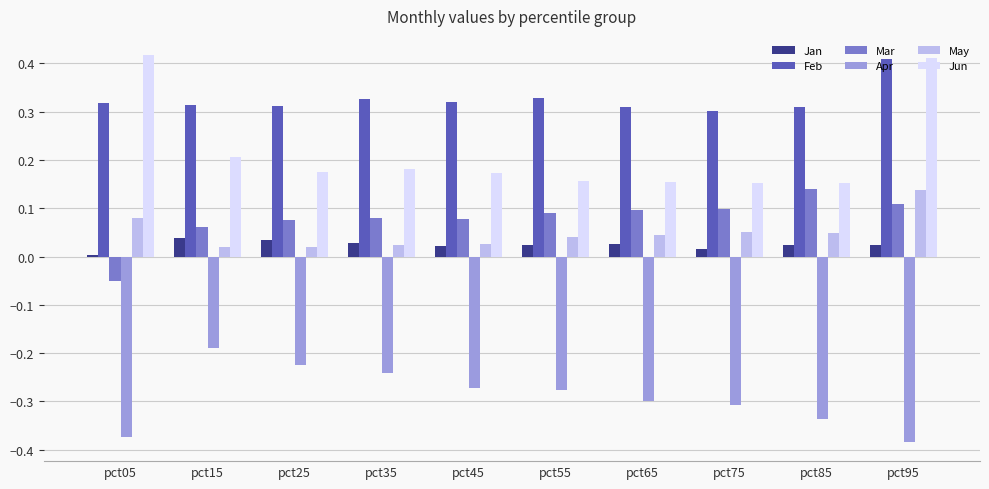

What is the sum of the Feb values at pct55 and pct15?

0.6